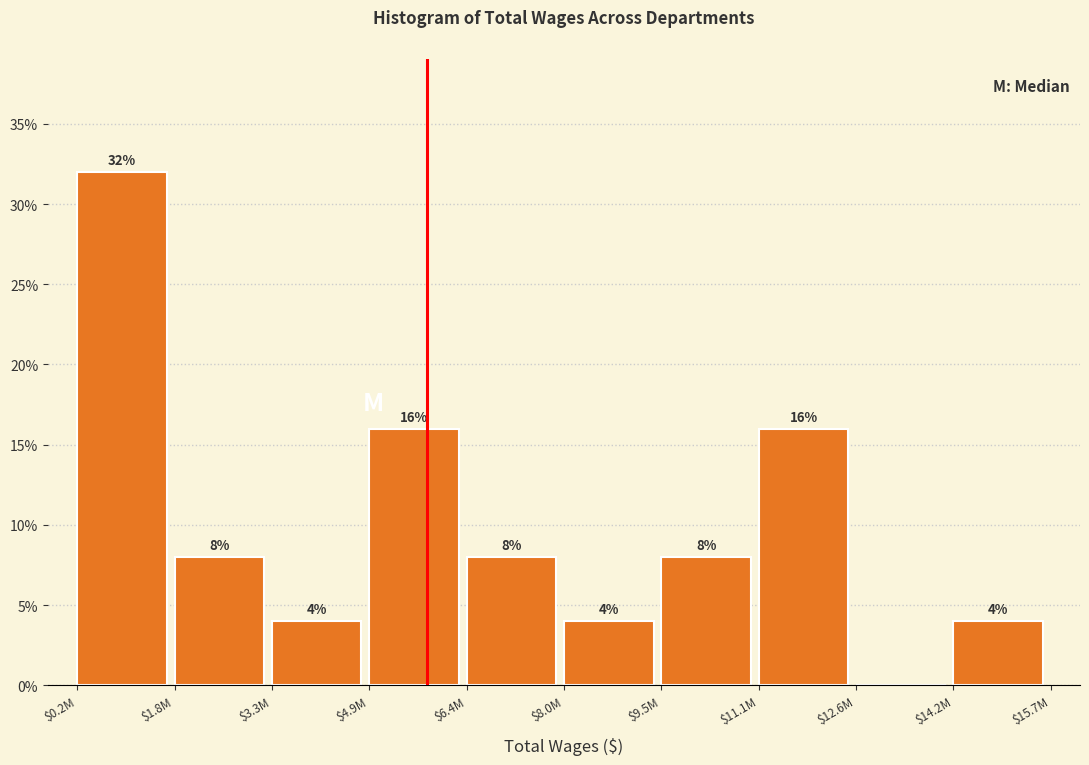

At which label does the data first exceed 8?

$0.2M